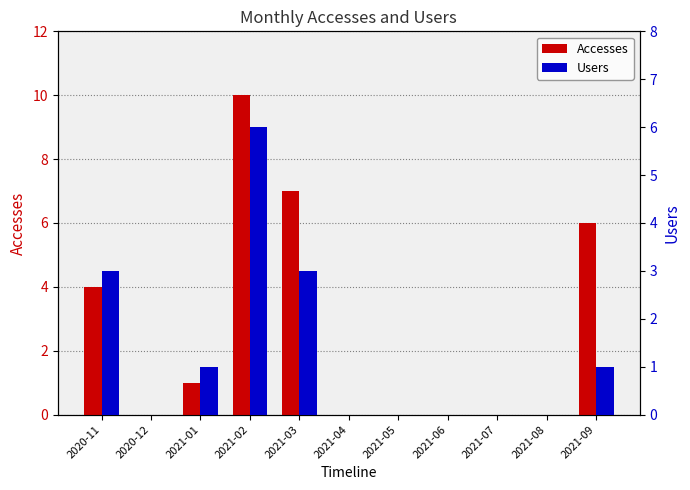

How many series are shown in this chart?

2